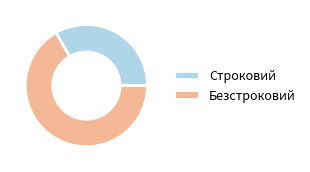

What is the smallest slice in the pie chart?

Строковий